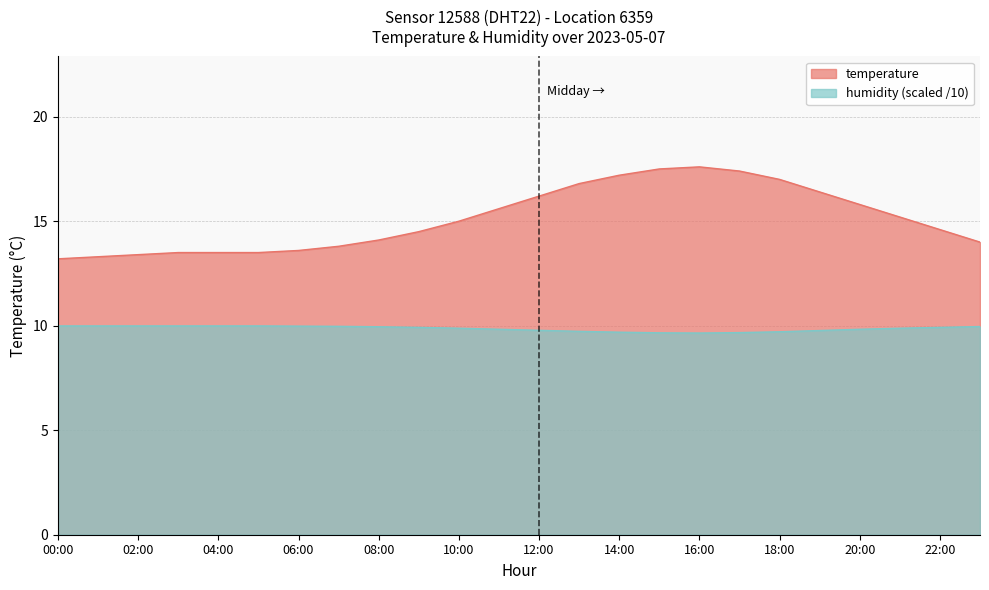

Reading left to right, list all the values displayed in this chart.

temperature: 00:00=13.2	01:00=13.3	02:00=13.4	03:00=13.5	04:00=13.5	05:00=13.5	06:00=13.6	07:00=13.8	08:00=14.1	09:00=14.5	10:00=15.0	11:00=15.6	12:00=16.2	13:00=16.8	14:00=17.2	15:00=17.5	16:00=17.6	17:00=17.4	18:00=17.0	19:00=16.4	20:00=15.8	21:00=15.2	22:00=14.6	23:00=14.0
humidity: 00:00=10.0	01:00=10.0	02:00=10.0	03:00=10.0	04:00=10.0	05:00=10.0	06:00=10.0	07:00=10.0	08:00=9.9	09:00=9.9	10:00=9.9	11:00=9.8	12:00=9.8	13:00=9.7	14:00=9.7	15:00=9.7	16:00=9.7	17:00=9.7	18:00=9.7	19:00=9.8	20:00=9.8	21:00=9.9	22:00=9.9	23:00=10.0